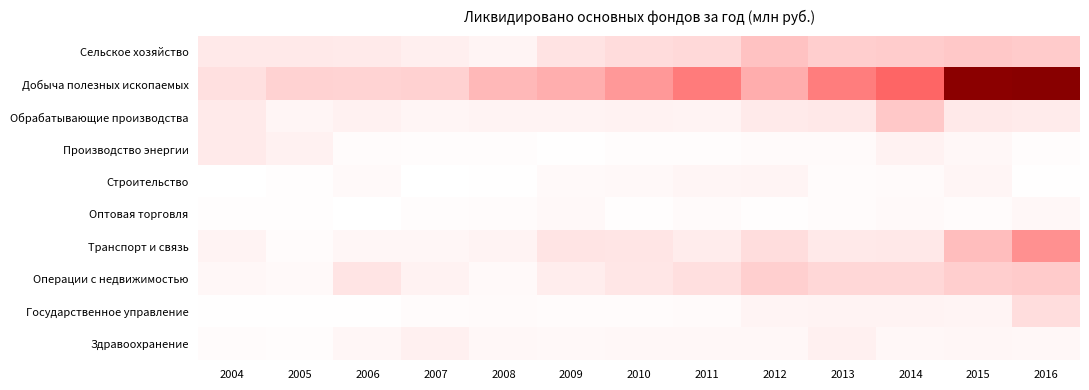

What is the difference between the highest and lowest values at 2012?

2173